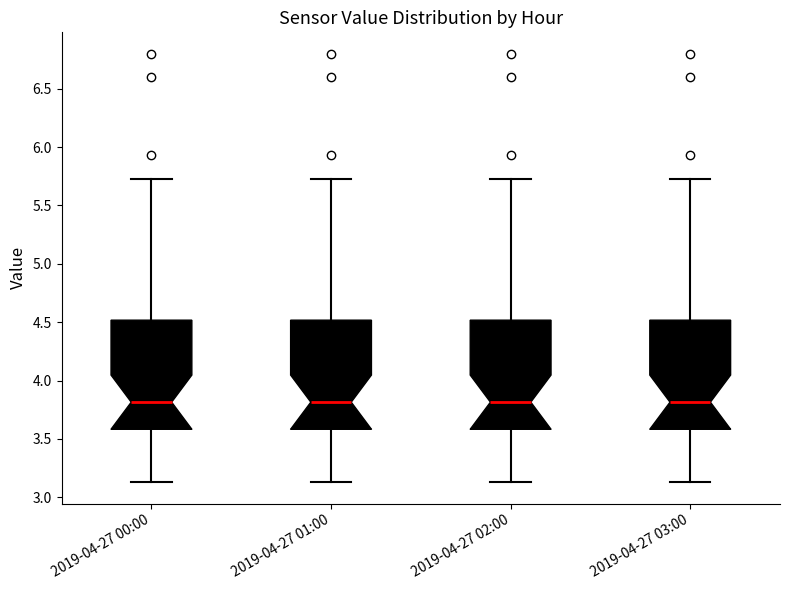

Where does the upper whisker of the box for 2019-04-27 01:00 end on the y-axis? The values are not printed on the chart, so give them approximately, as read against the axis.

5.75